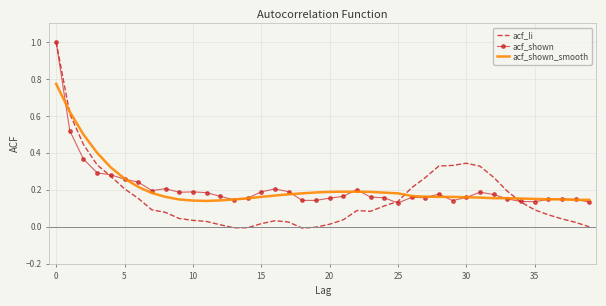

Which series has the widest spread of values?

acf_li